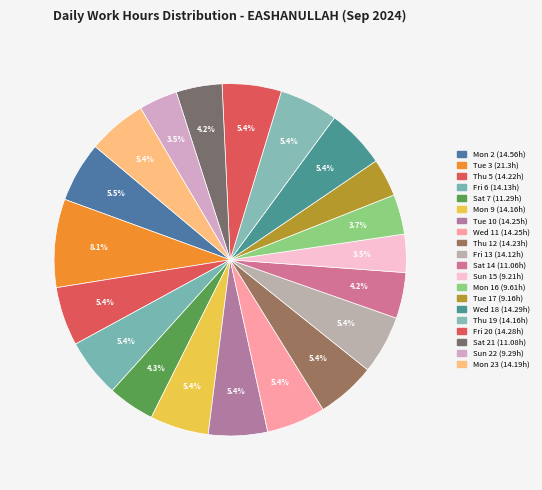

How many slices are in this pie chart?

20